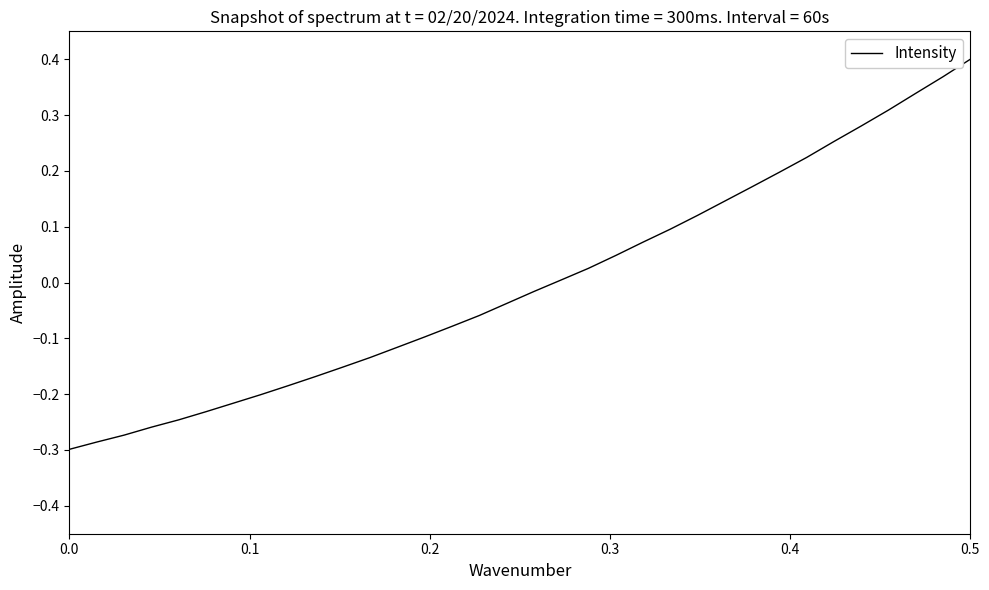

Which label corresponds to the largest value in the chart?

0.5